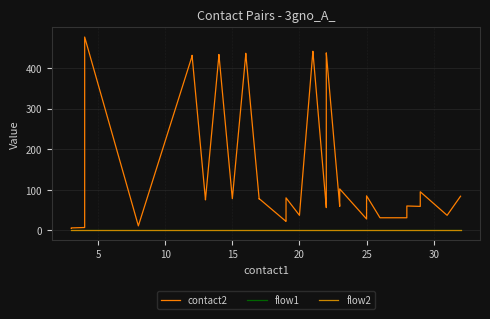

How many interior local valleys does the contact2 series have?

11